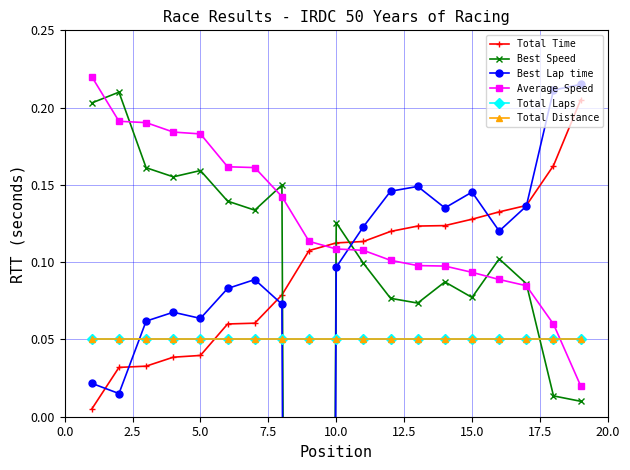

The Best Lap time series shows 0.0 at 17.5. True or false?

False